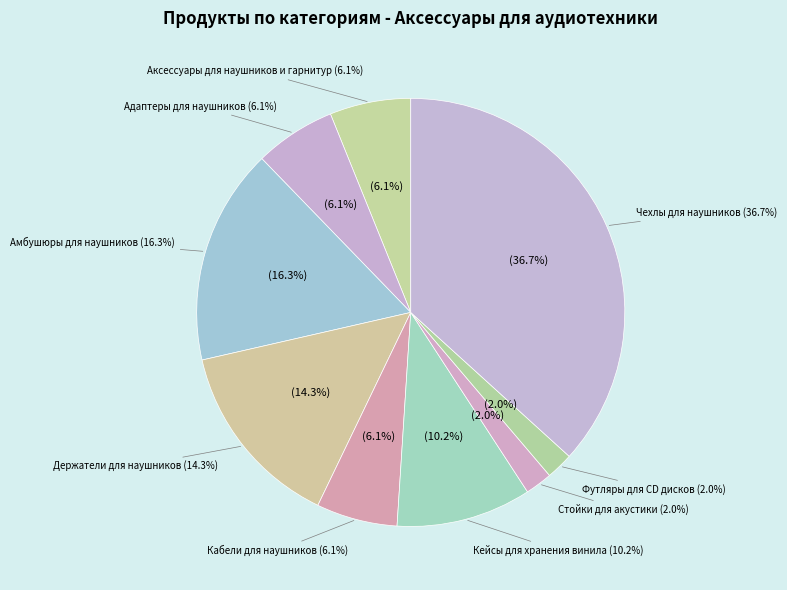

Is the sum of Чехлы для наушников and Кейсы для хранения винила greater than half?

No